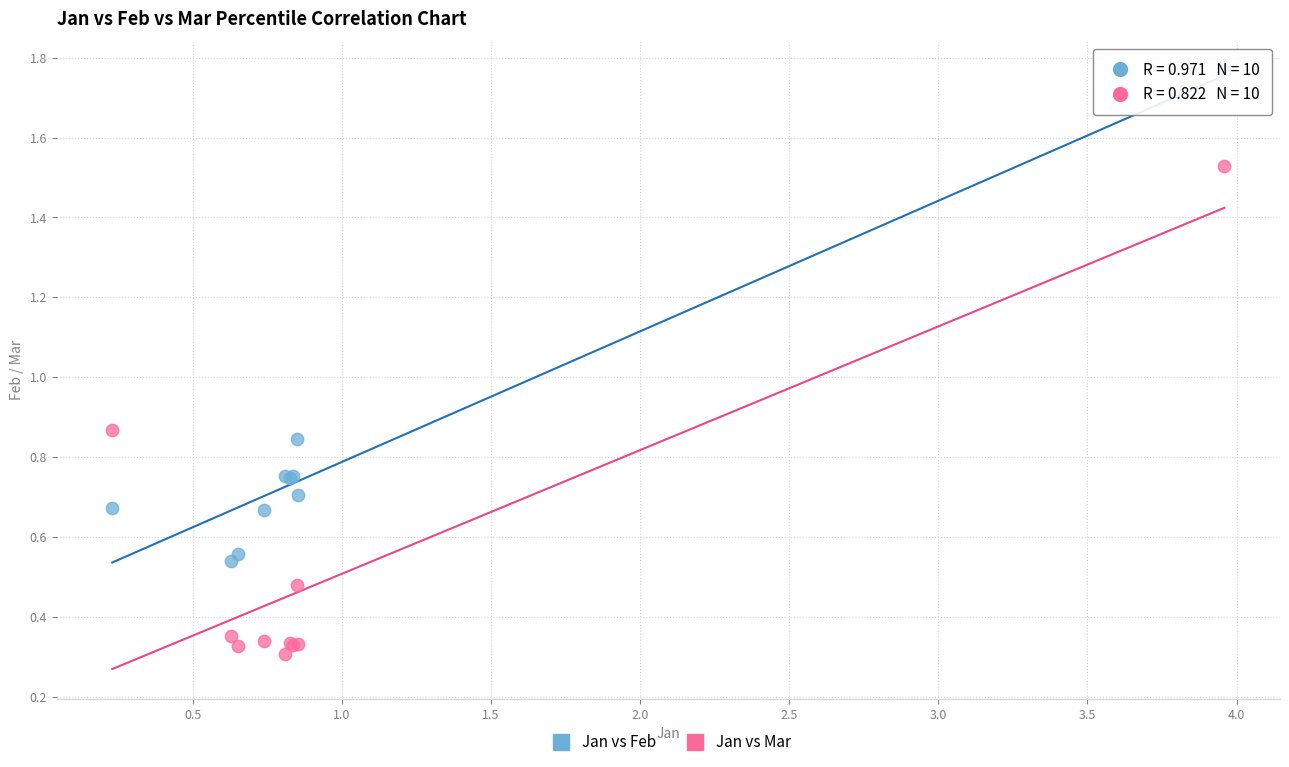

Which series contains the highest Y value?

Jan vs Feb